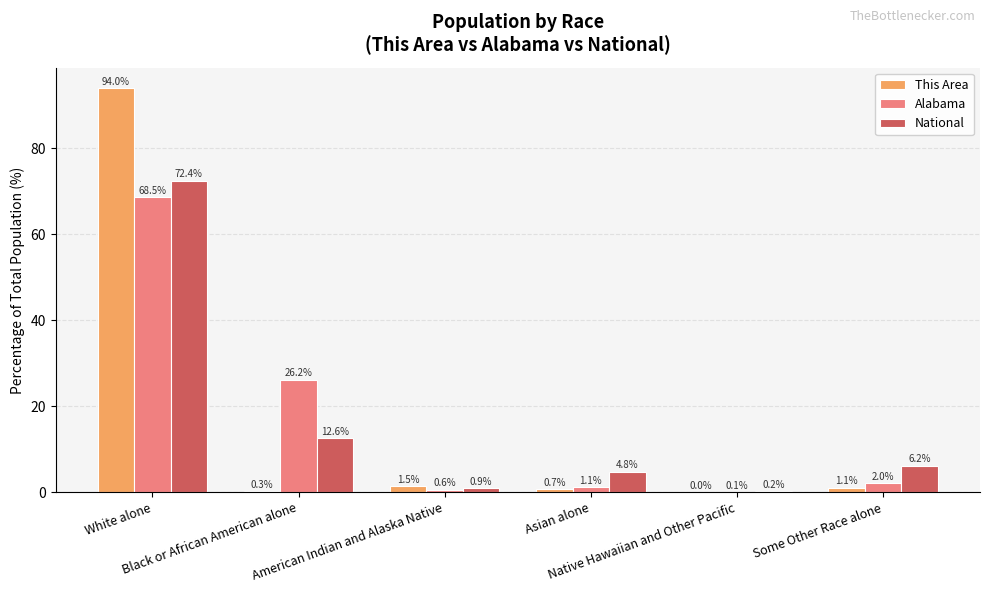

Reading left to right, transcribe all the data shown in this chart.

This Area: White alone=94.0	Black or African American alone=0.3	American Indian and Alaska Native=1.5	Asian alone=0.7	Native Hawaiian and Other Pacific=0.0	Some Other Race alone=1.1
Alabama: White alone=68.5	Black or African American alone=26.2	American Indian and Alaska Native=0.6	Asian alone=1.1	Native Hawaiian and Other Pacific=0.1	Some Other Race alone=2.0
National: White alone=72.4	Black or African American alone=12.6	American Indian and Alaska Native=0.9	Asian alone=4.8	Native Hawaiian and Other Pacific=0.2	Some Other Race alone=6.2